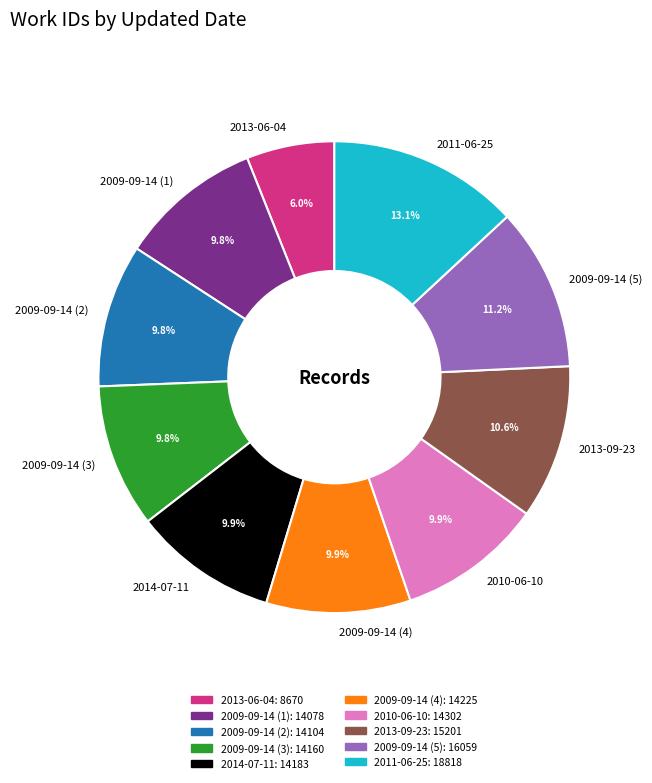

To the nearest percent, what percentage of the pie is 2013-09-23?

11%